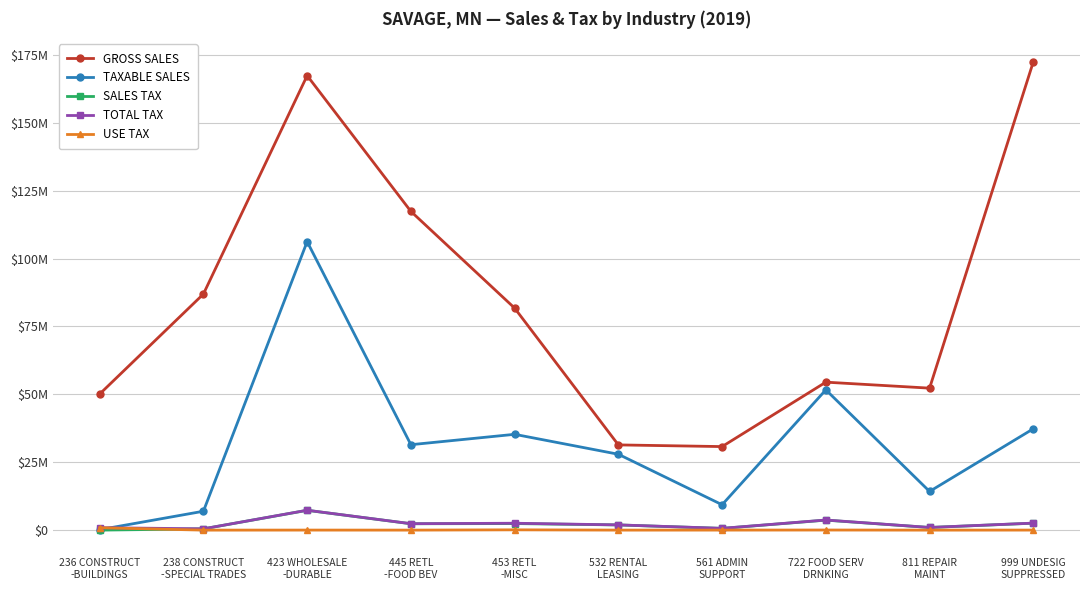

The SALES TAX series shows 2359748 at 445 RETL
-FOOD BEV. True or false?

True